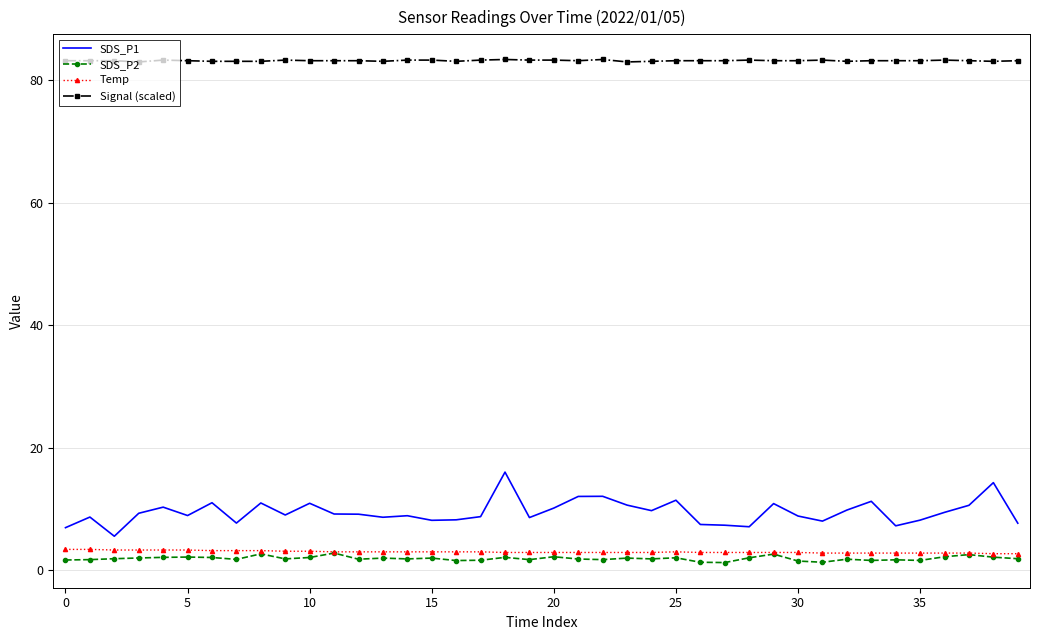

Which series has the largest total across all categories?

Signal (scaled)